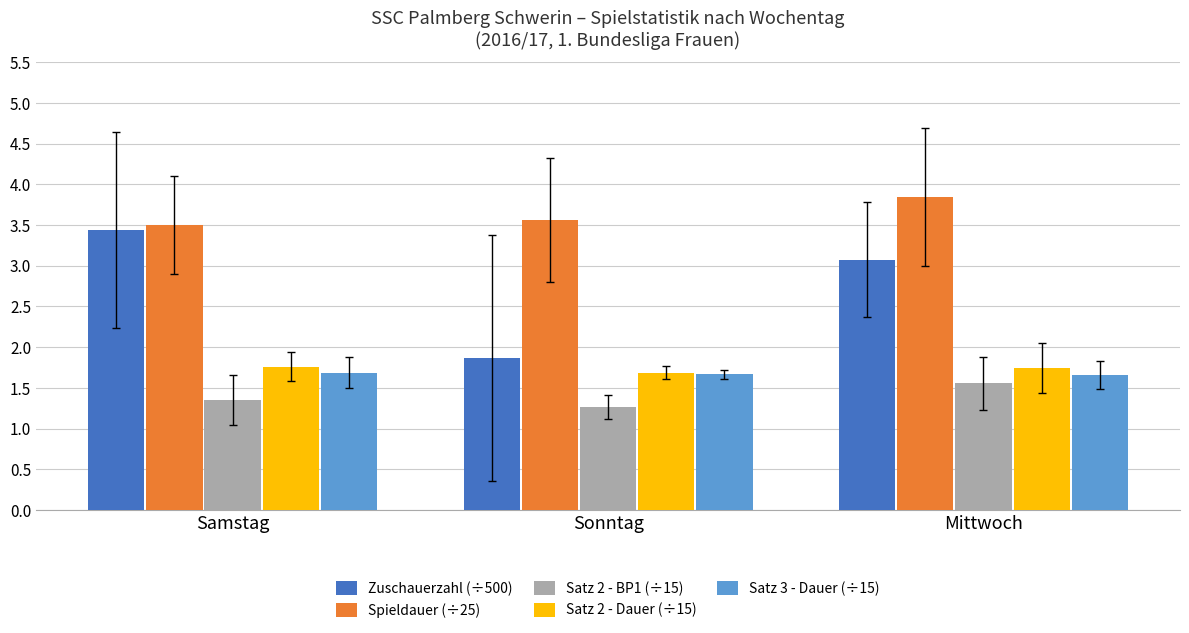

True or false: Zuschauerzahl (÷500) has a value of 1.5 at Samstag.

False